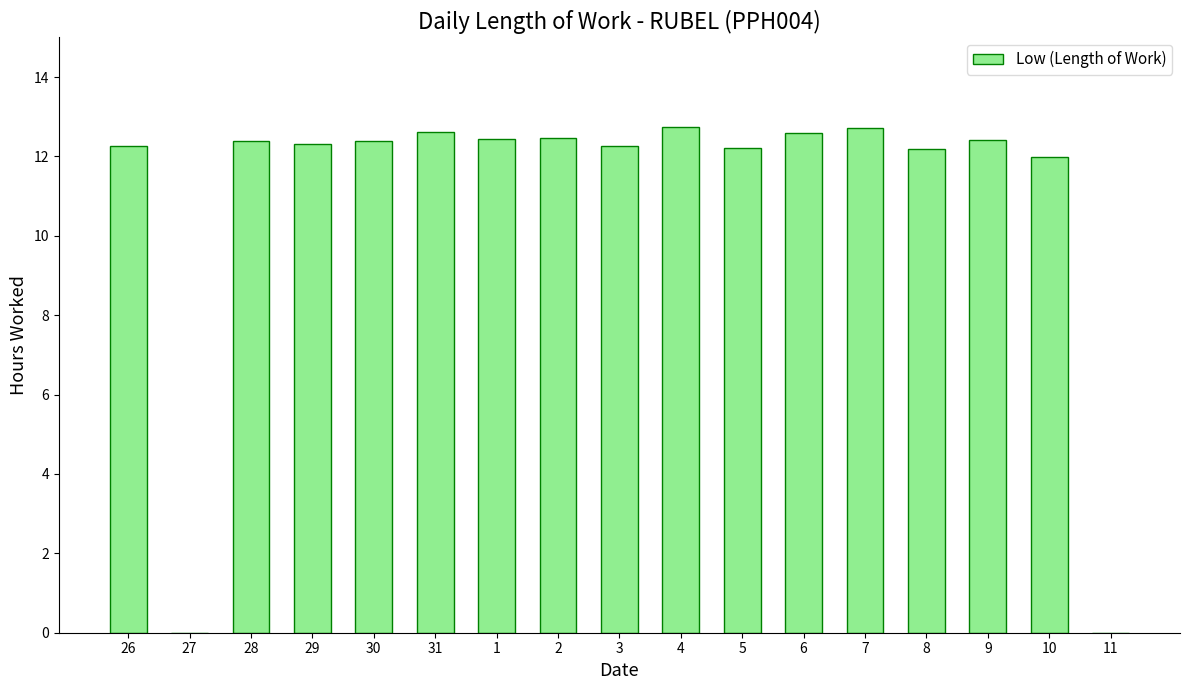

The chart shows a value of 12.4 at 9. True or false?

True